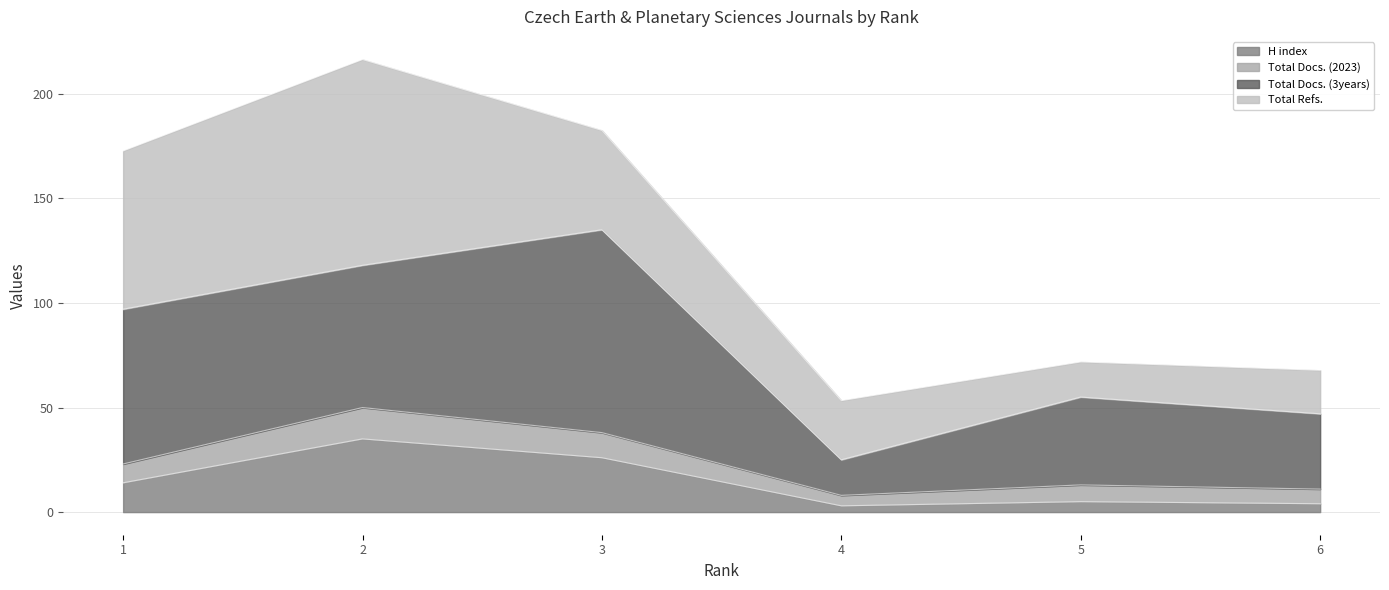

What is the sum of all H index values?

87.0